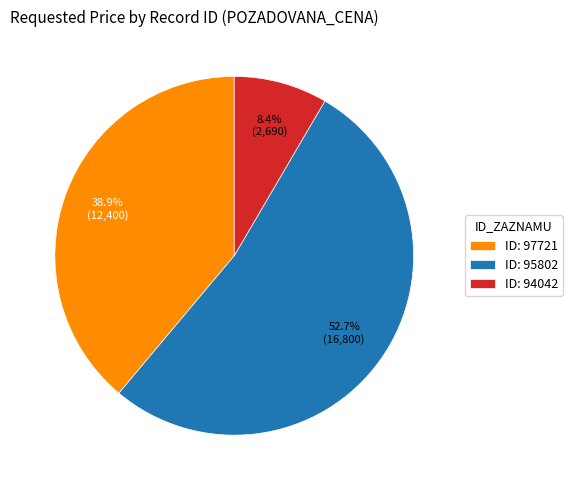

How many slices are in this pie chart?

3